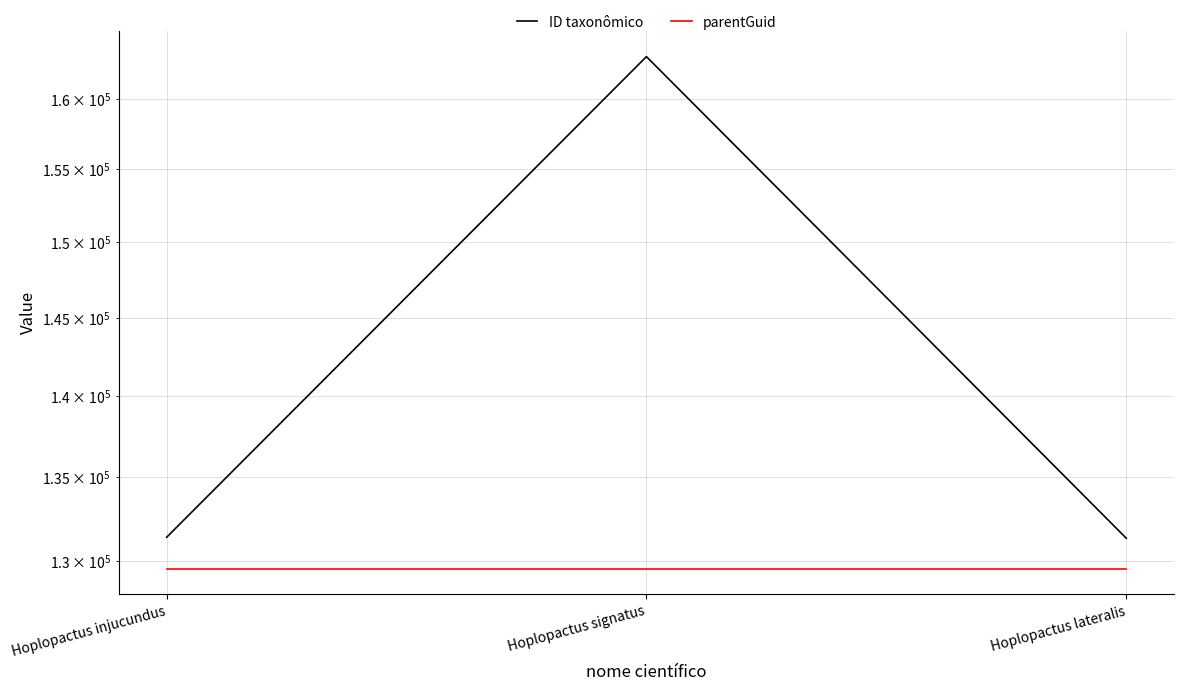

What are all the series names shown in the legend?

ID taxonômico, parentGuid